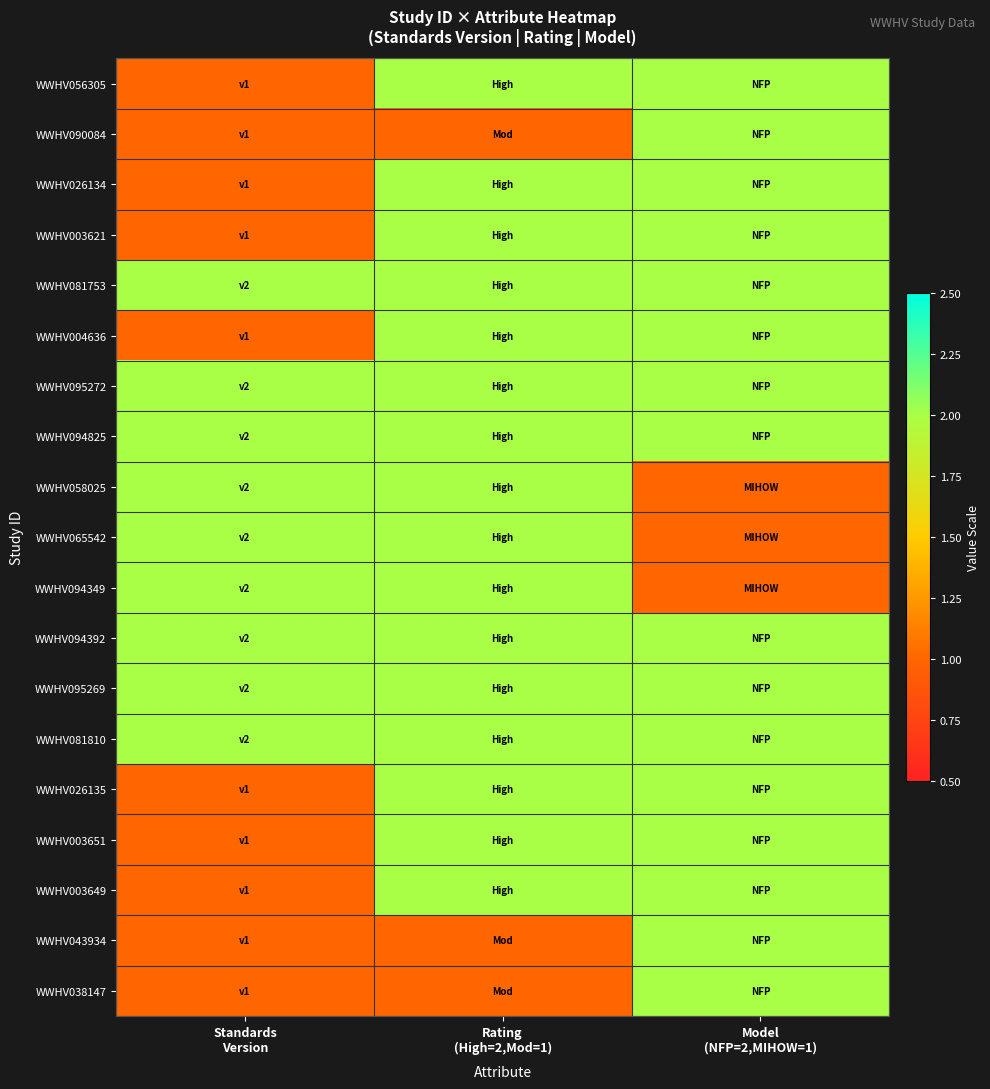

At Rating (High=2,Mod=1), list the series in order from smallest to largest.

WWHV090084, WWHV043934, WWHV038147, WWHV056305, WWHV026134, WWHV003621, WWHV081753, WWHV004636, WWHV095272, WWHV094825, WWHV058025, WWHV065542, WWHV094349, WWHV094392, WWHV095269, WWHV081810, WWHV026135, WWHV003651, WWHV003649